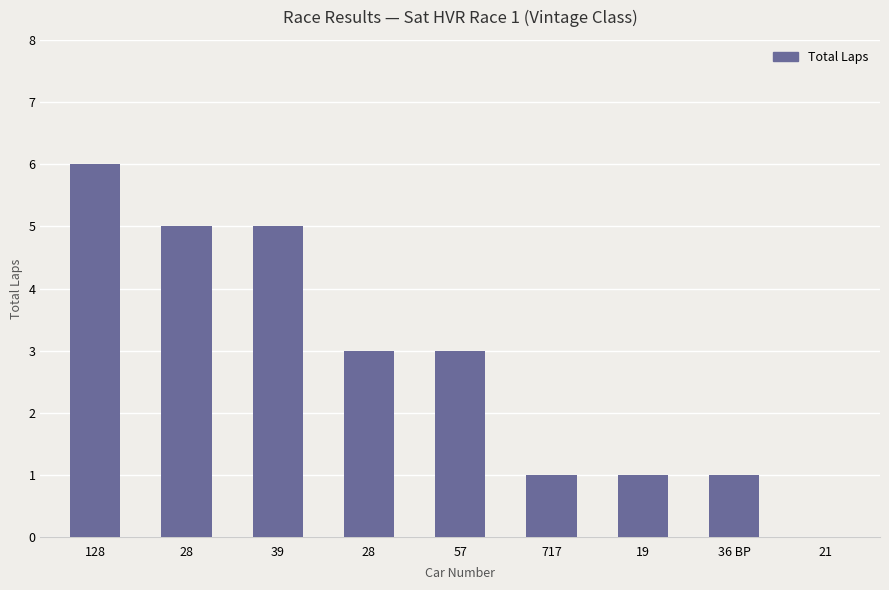

How many values are above zero?

8